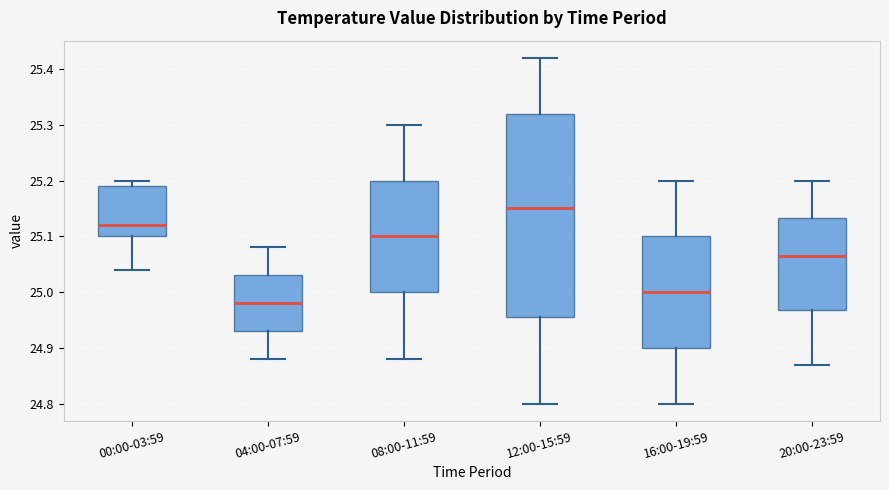

Comparing the boxes themselves (not the whiskers), which one is the tallest?

12:00-15:59